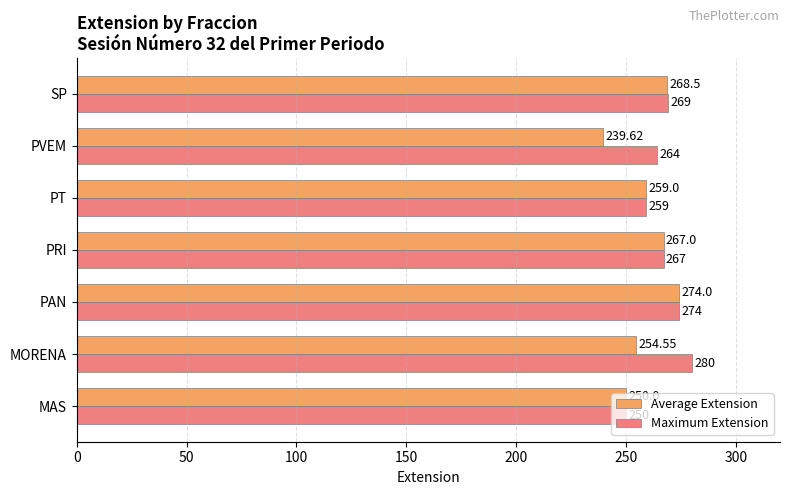

List the series in order of their overall mean, highest first.

Maximum Extension, Average Extension